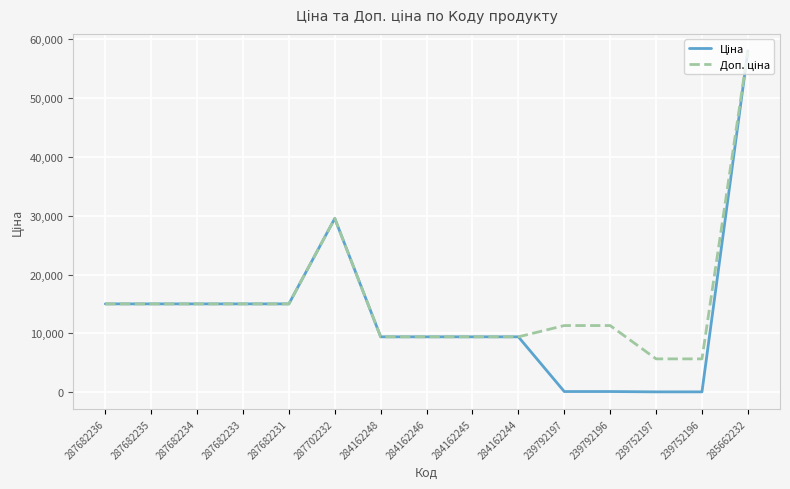

What is the total value across all series at 284162245?

18833.7